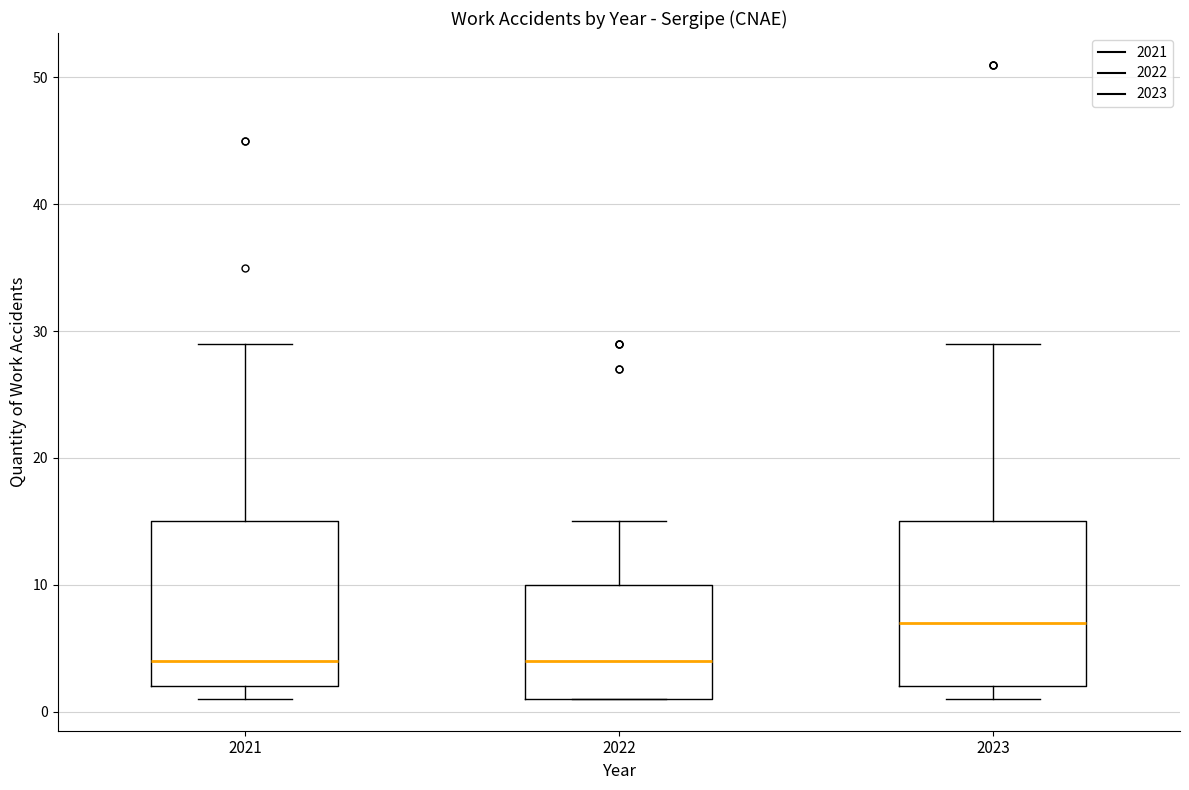

Which box's median line is the highest?

2023